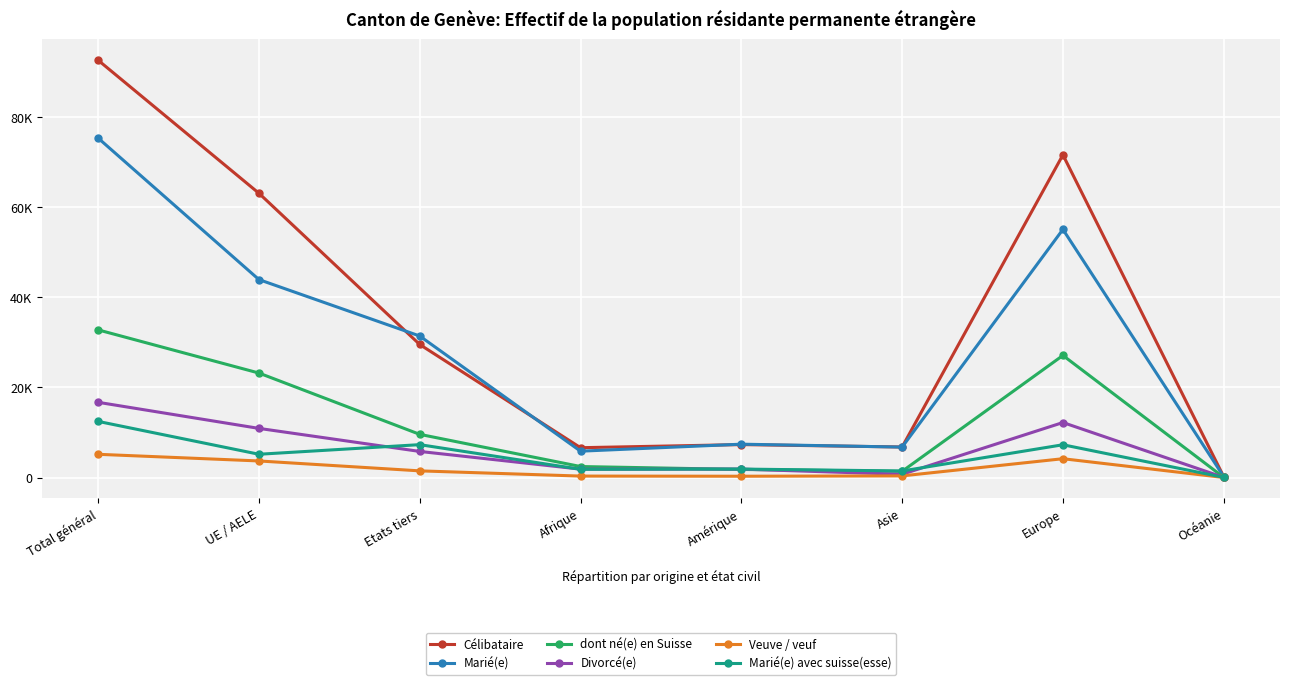

Is this an area chart (filled region under the line)?

No